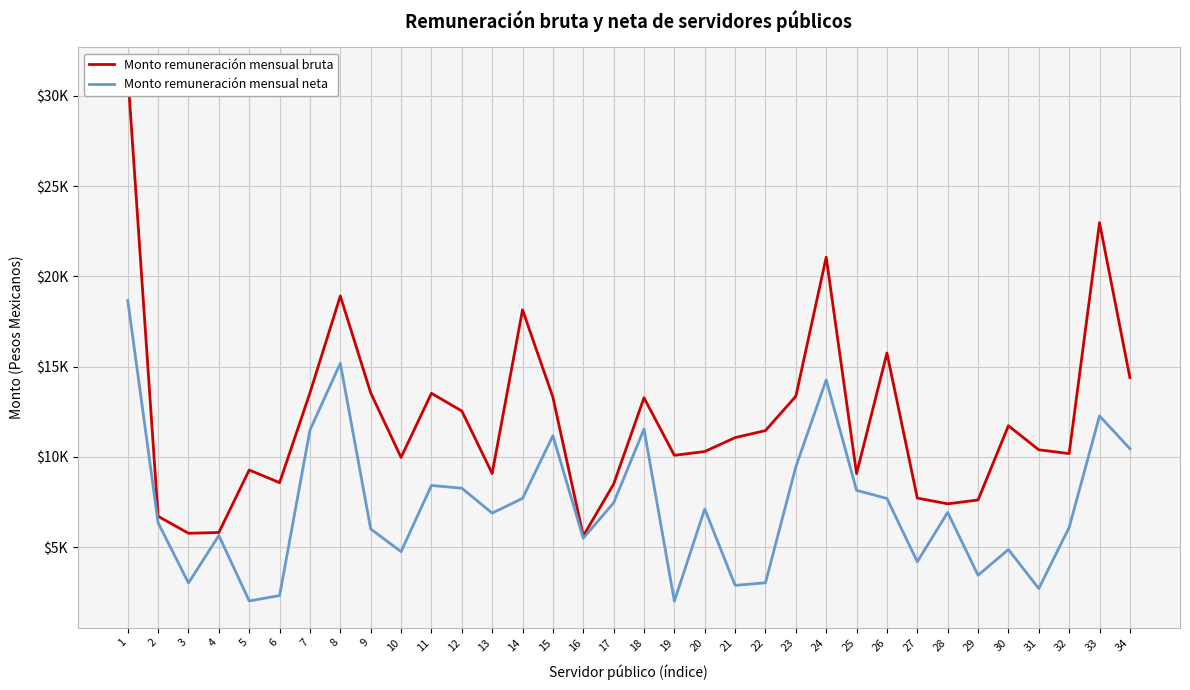

What is the value of the Monto remuneración mensual bruta point at the 5th from the left?

9268.7